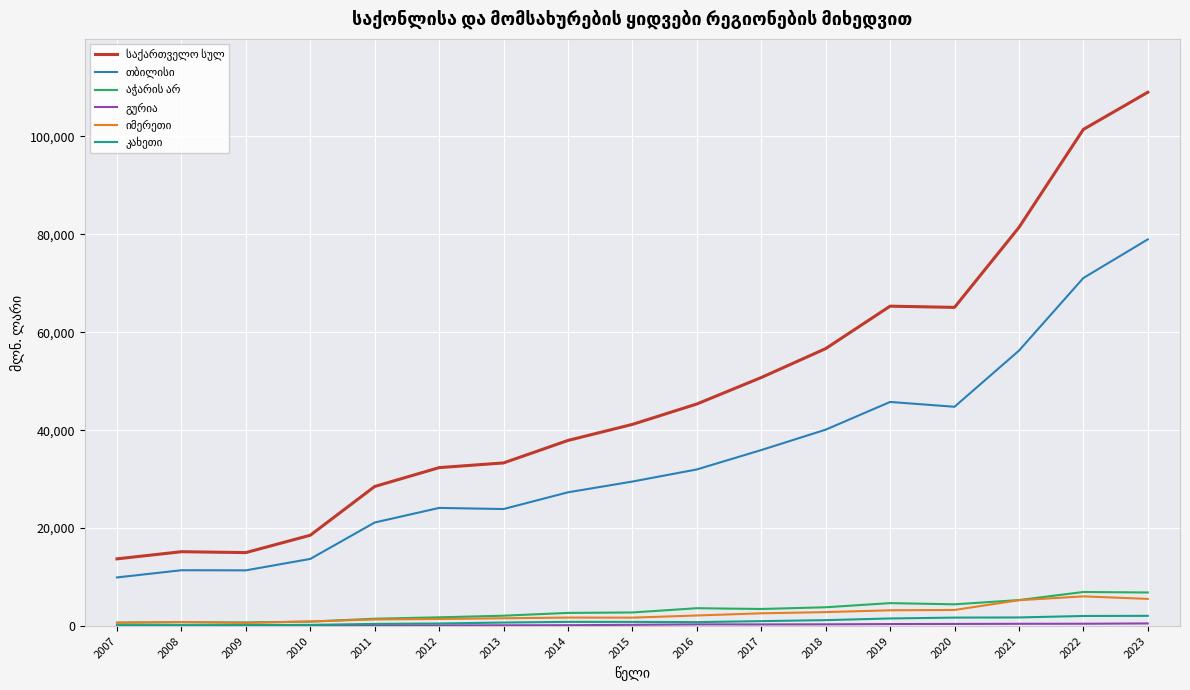

At which category is the sum across all series the highest?

2023